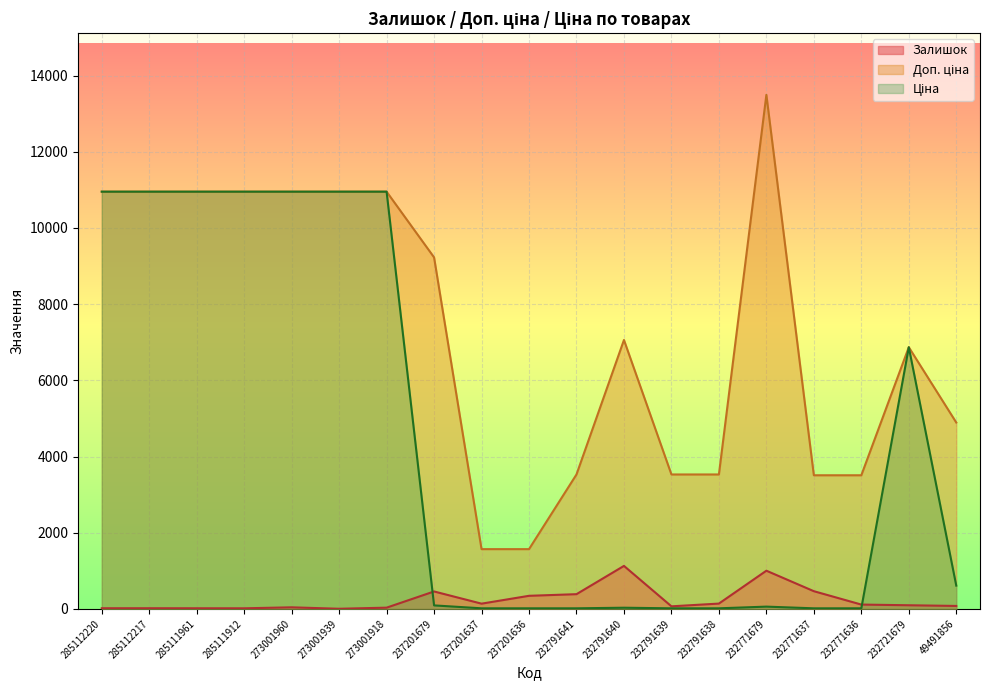

At 273001939, list the series in order from smallest to largest.

Залишок, Доп. ціна, Ціна